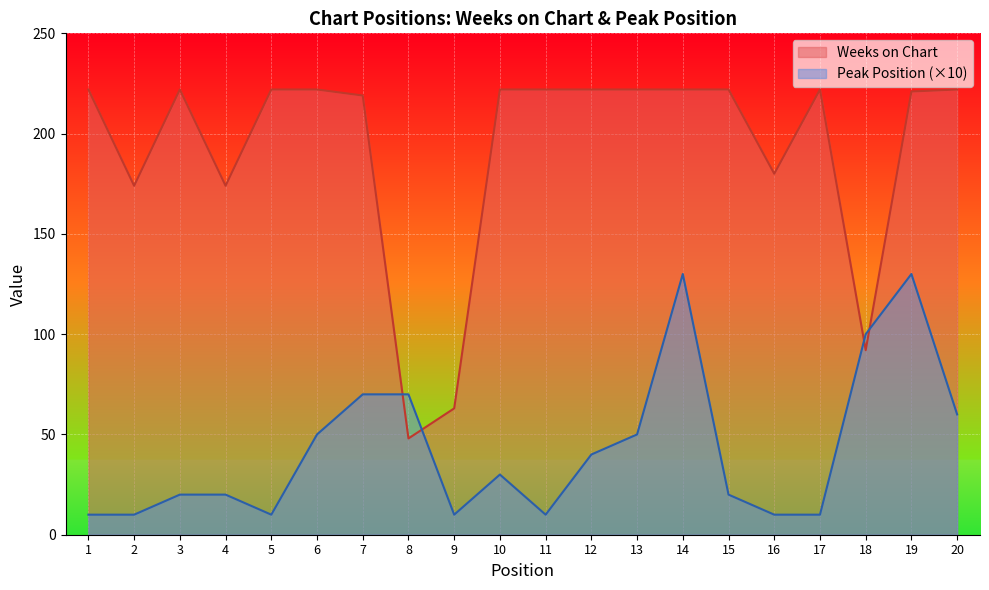

Reading left to right, what are all the values shown in this chart?

Weeks on Chart: 222	174	222	174	222	222	219	48	63	222	222	222	222	222	222	180	222	92	221	222
Peak Position: 10	10	20	20	10	50	70	70	10	30	10	40	50	130	20	10	10	100	130	60